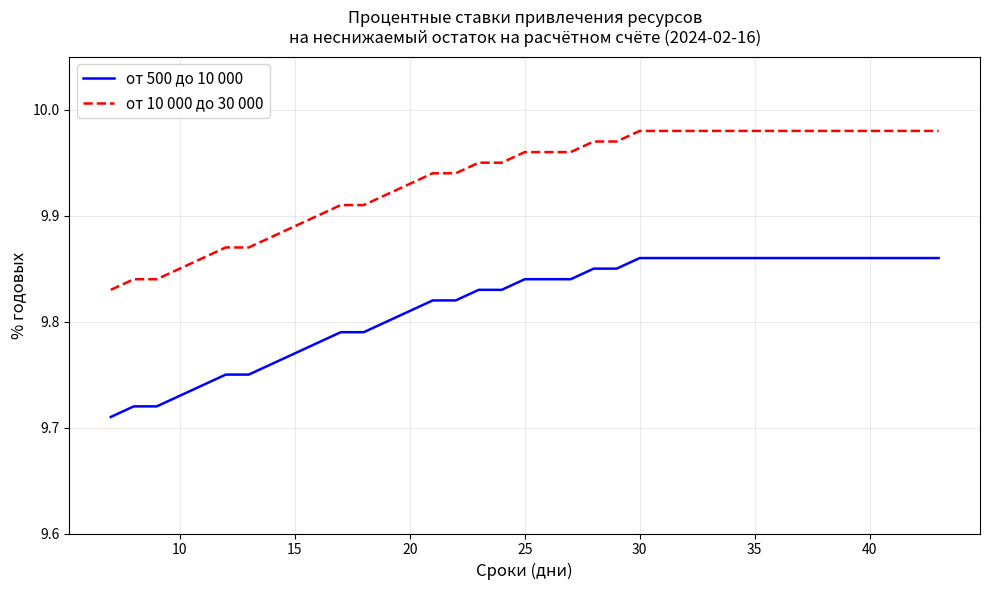

True or false: от 10 000 до 30 000 and от 500 до 10 000 cross at least once.

False